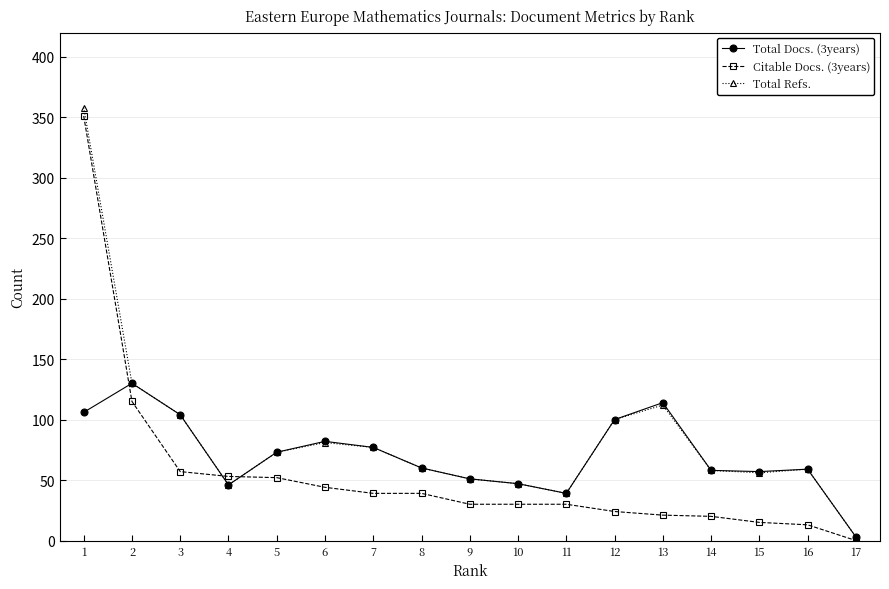

How many lines are shown in the chart?

3